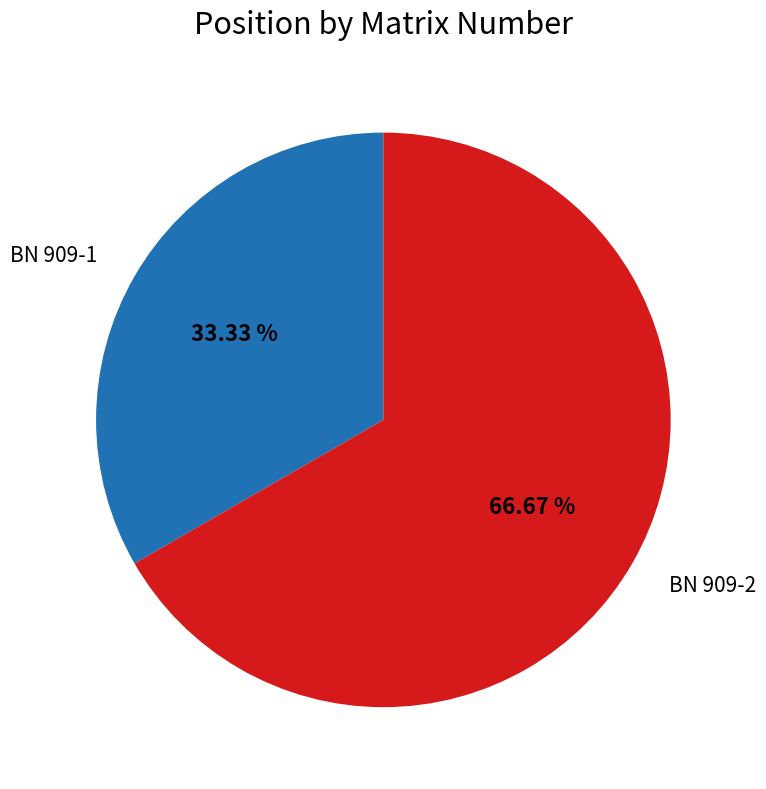

To the nearest percent, what percentage of the pie is BN 909-1?

33%